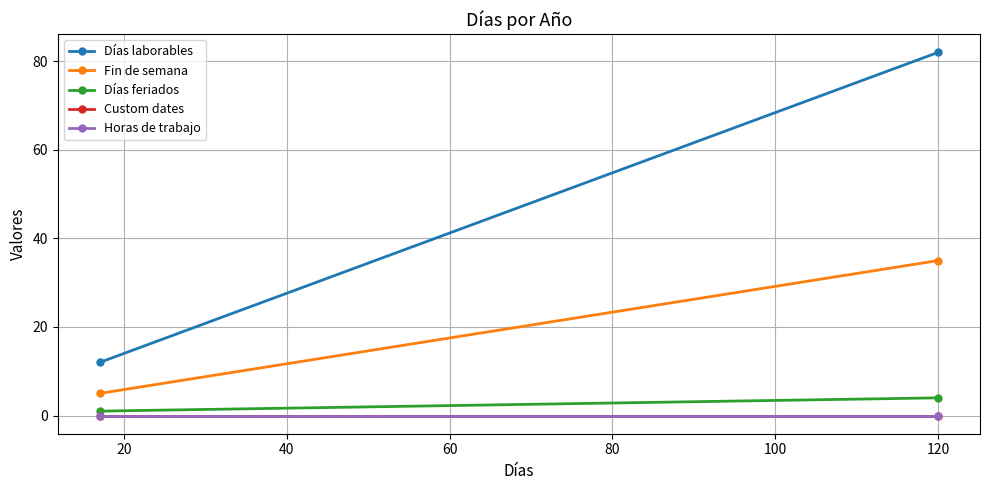

What is the average value of the Días laborables series?

47